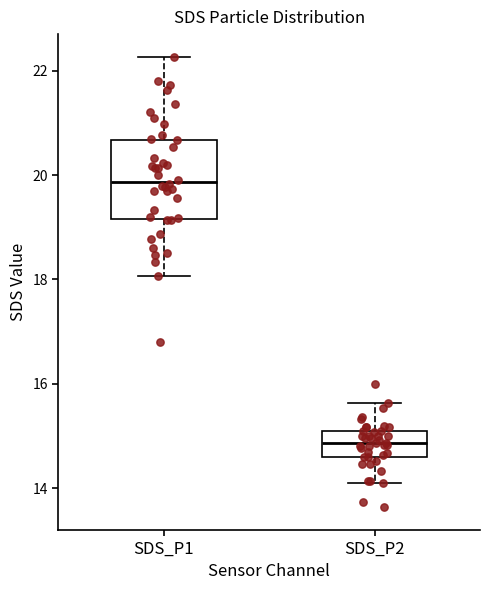

Reading left to right, transcribe this box plot: for each box, give where its median line is, the range the box spans, and where its two whiskers end, as read against the y-axis. The values are not printed on the chart, so give them approximately, as read against the axis.

SDS_P1: median 19.8, box 19.2 to 20.6, whiskers 18.0 to 22.2
SDS_P2: median 14.8, box 14.6 to 15.2, whiskers 14.2 to 15.6